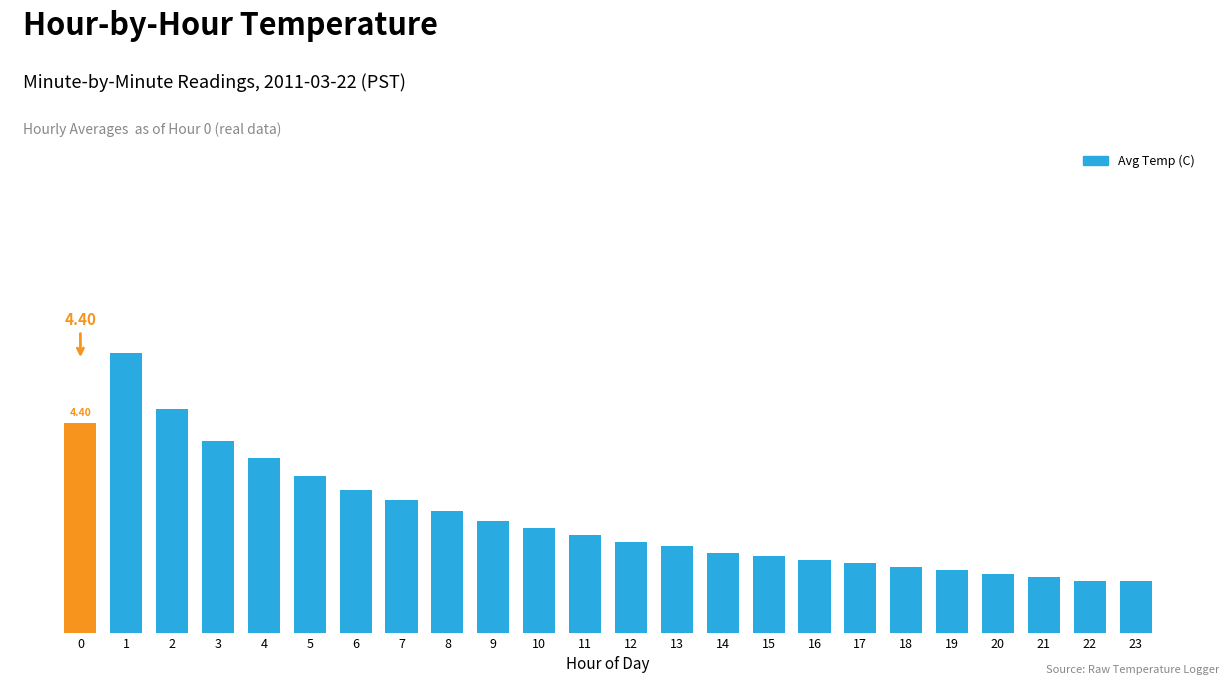

The value at 19 is 2.7. True or false?

False